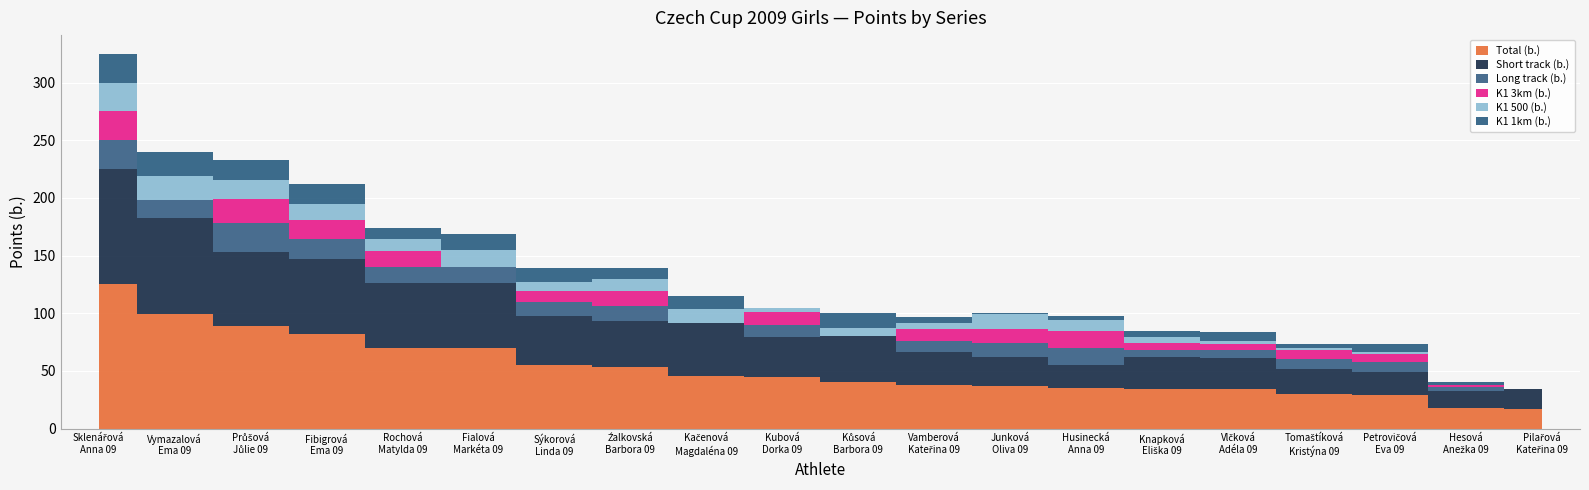

Reading right to left, extract all data points from this chart.

Total (b.): 17	18	29	30	34	34	35	37	38	40	45	46	53	55	70	70	82	89	99	125
Short track (b.): 17	15	20	22	27	28	20	25	28	40	34	46	40	43	56	56	65	64	84	100
Long track (b.): 0	3	9	8	7	6	15	12	10	0	11	0	13	12	14	14	17	25	15	25
K1 3km (b.): 0	2	7	8	5	6	15	12	10	0	11	0	13	9	0	14	17	21	0	25
K1 500 (b.): 0	0	1	2	3	5	9	13	6	7	4	12	11	8	15	10	14	17	21	25
K1 1km (b.): 0	2	7	3	8	6	4	1	5	13	0	11	9	12	14	10	17	17	21	25